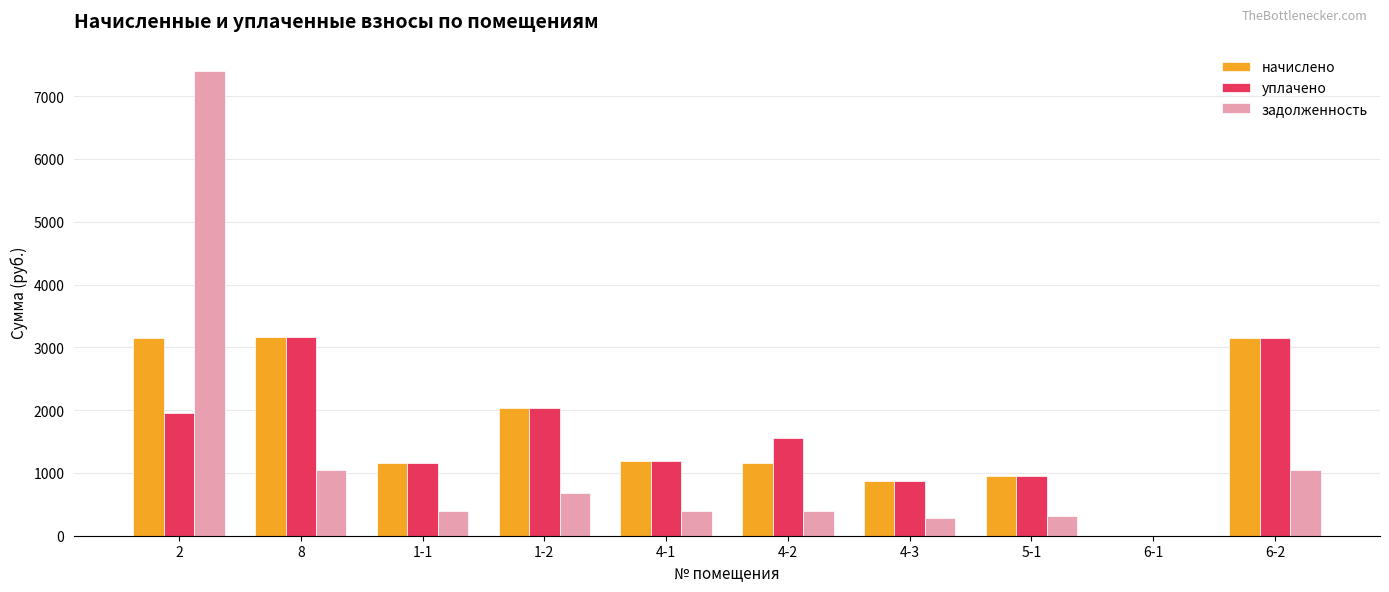

The value of задолженность at 4-2 is 387.2. True or false?

True